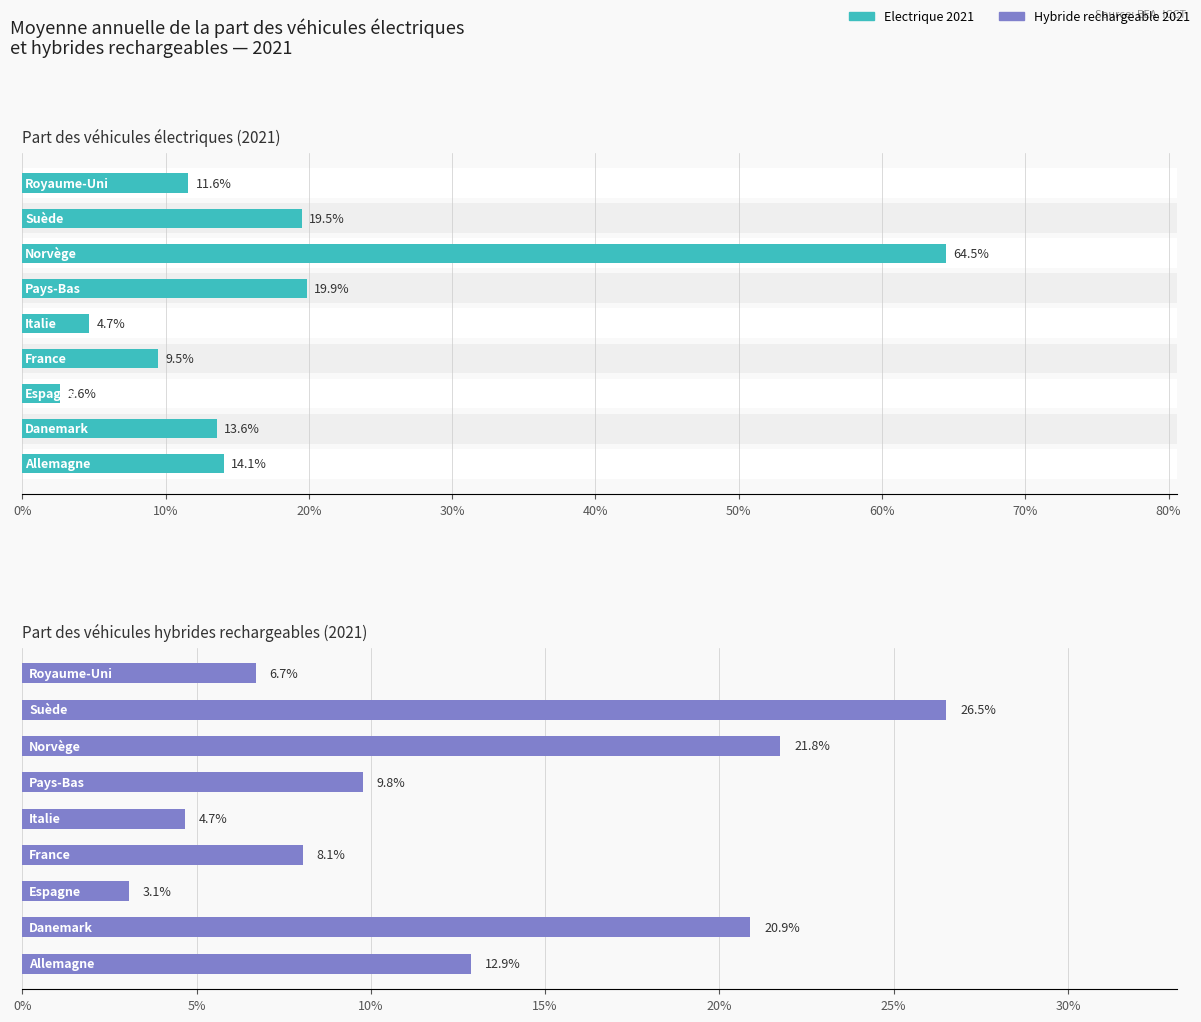

Reading right to left, what are all the values shown in this chart?

Electrique 2021: 0.1	0.2	0.6	0.2	0.0	0.1	0.0	0.1	0.1
Hybride rechargeable 2021: 0.1	0.3	0.2	0.1	0.0	0.1	0.0	0.2	0.1